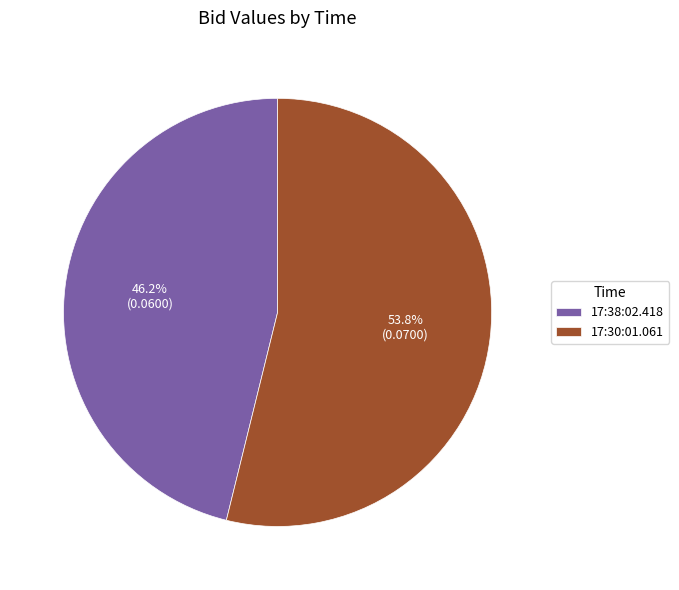

Which category accounts for the majority?

17:30:01.061